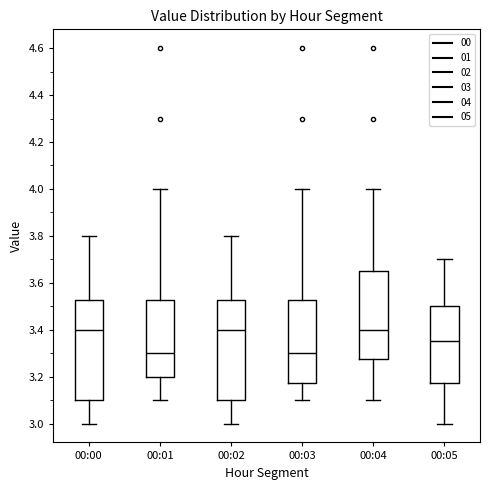

Where is the upper edge of the box for 00:05 on the y-axis? The values are not printed on the chart, so give them approximately, as read against the axis.

3.50